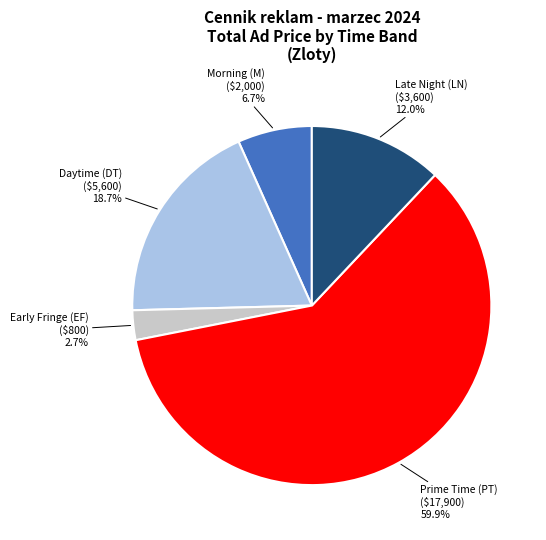

Does any single category account for the majority?

Yes